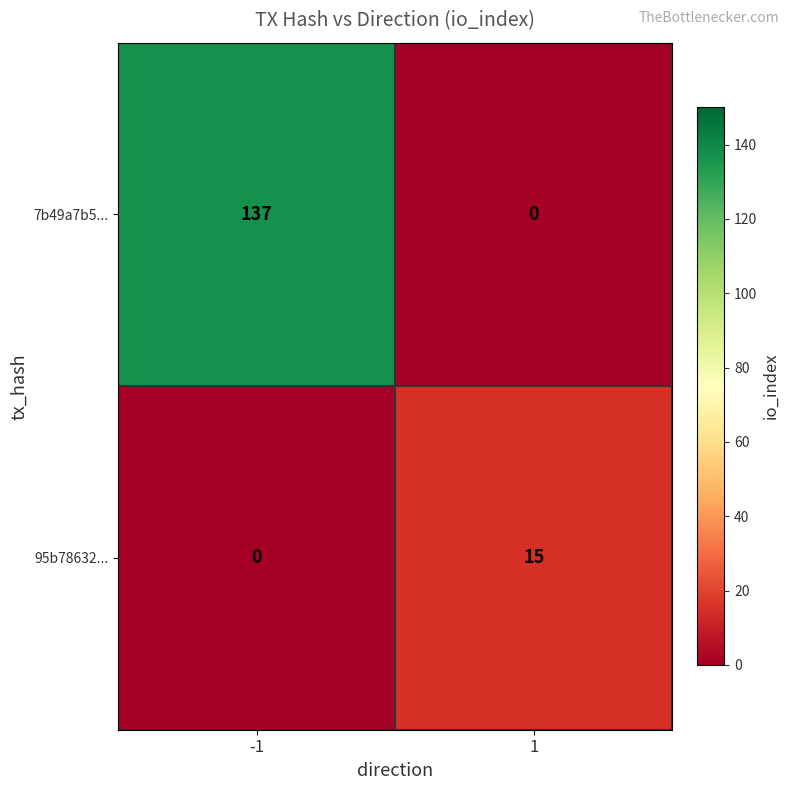

Which series has the largest total across all categories?

7b49a7b5...